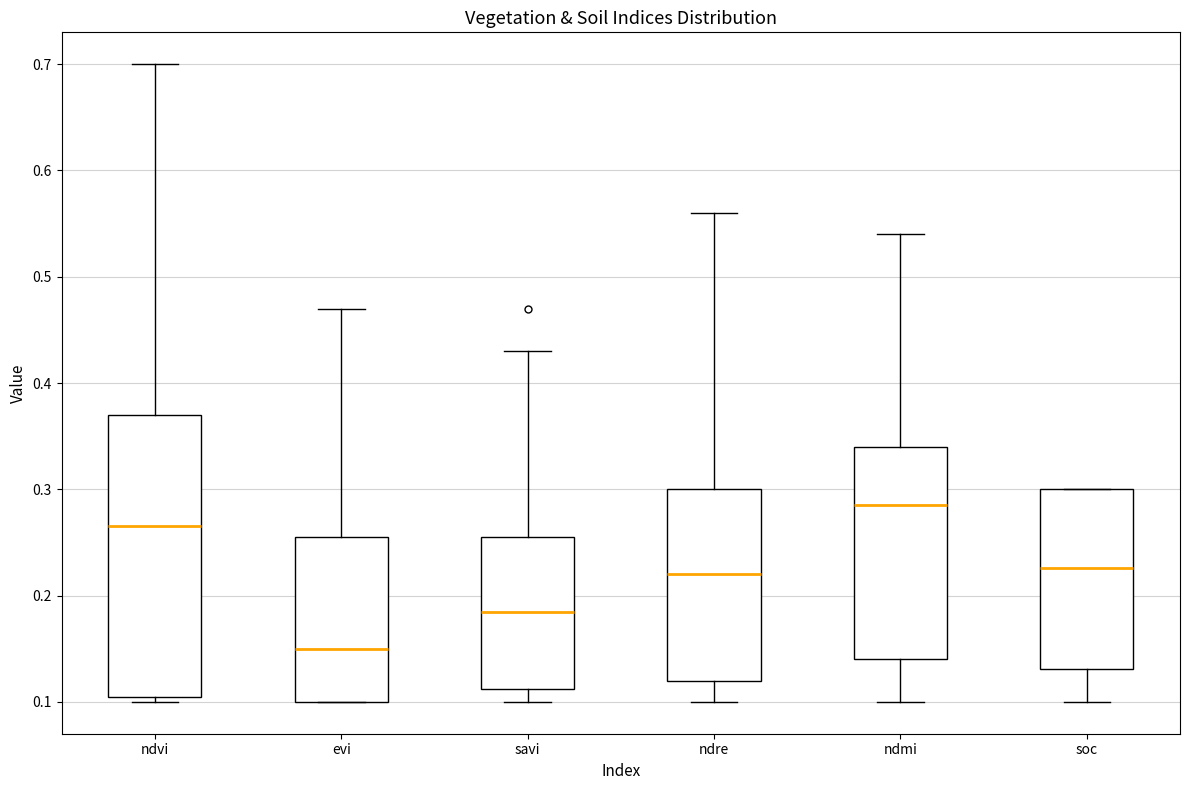

Where does the upper whisker of the box for ndre end on the y-axis? The values are not printed on the chart, so give them approximately, as read against the axis.

0.56